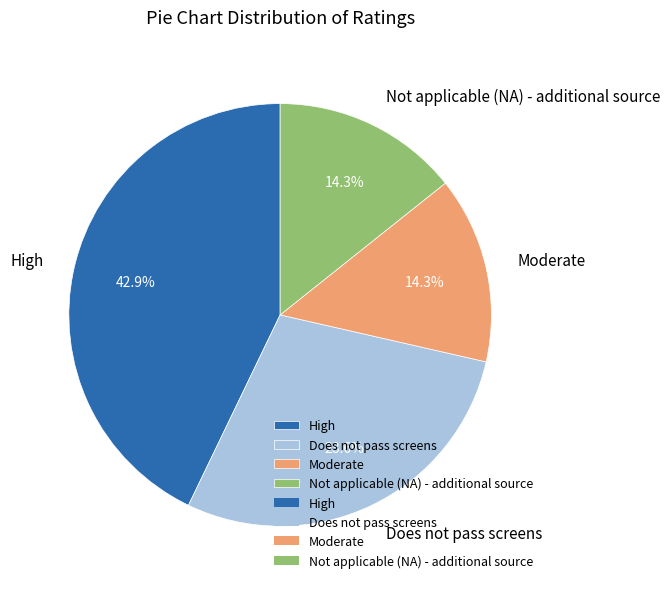

Combined, what portion of the pie is Does not pass screens and Moderate?

42.9%